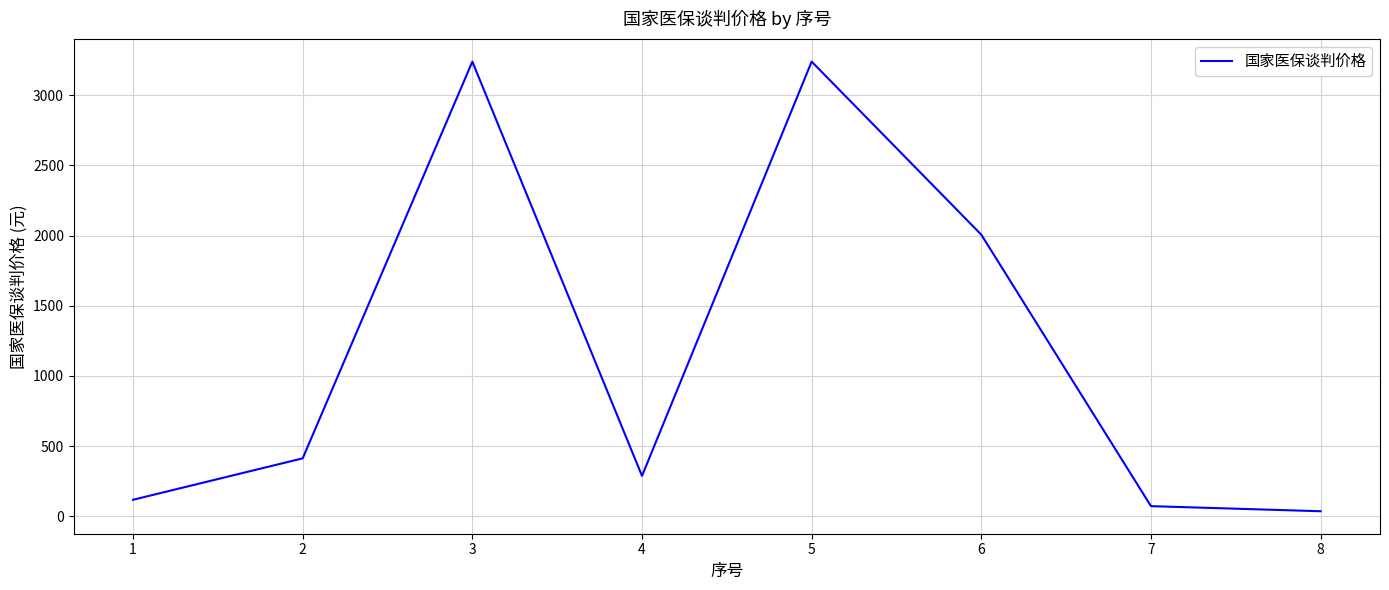

Count the number of categories in the chart.

8